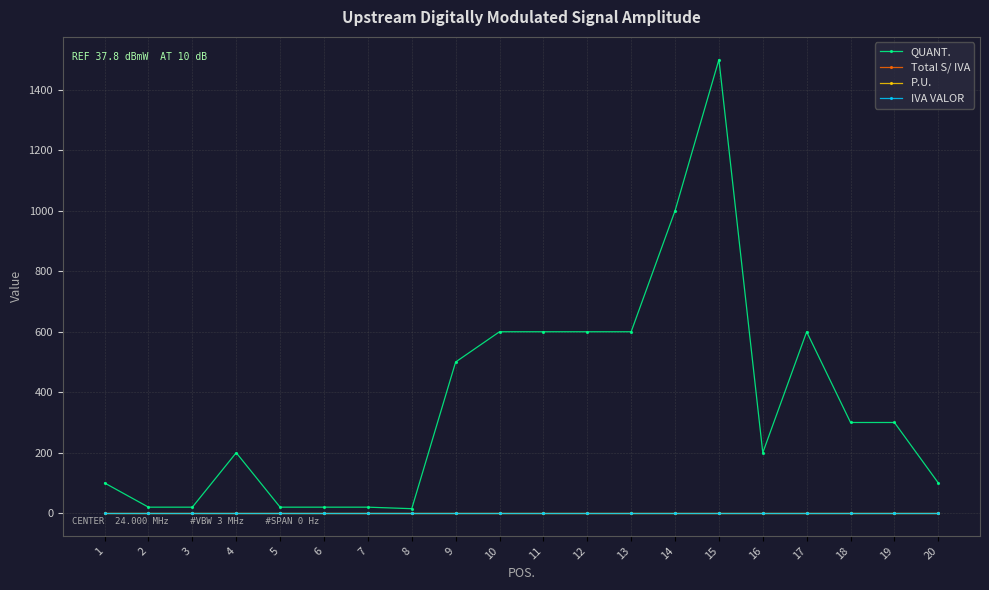

Does the chart have visible grid lines?

Yes